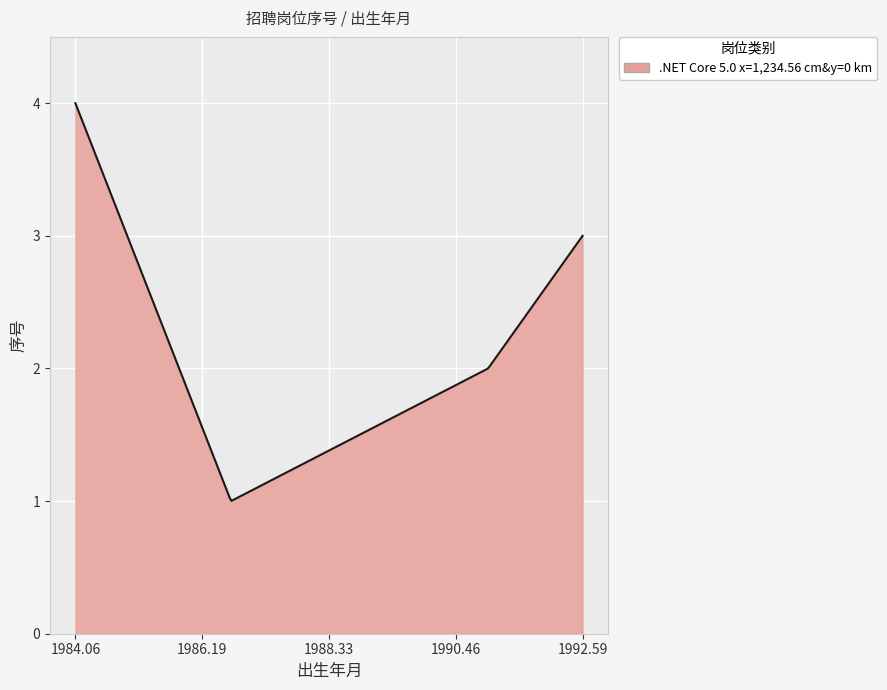

What is the greatest value displayed?

4.0